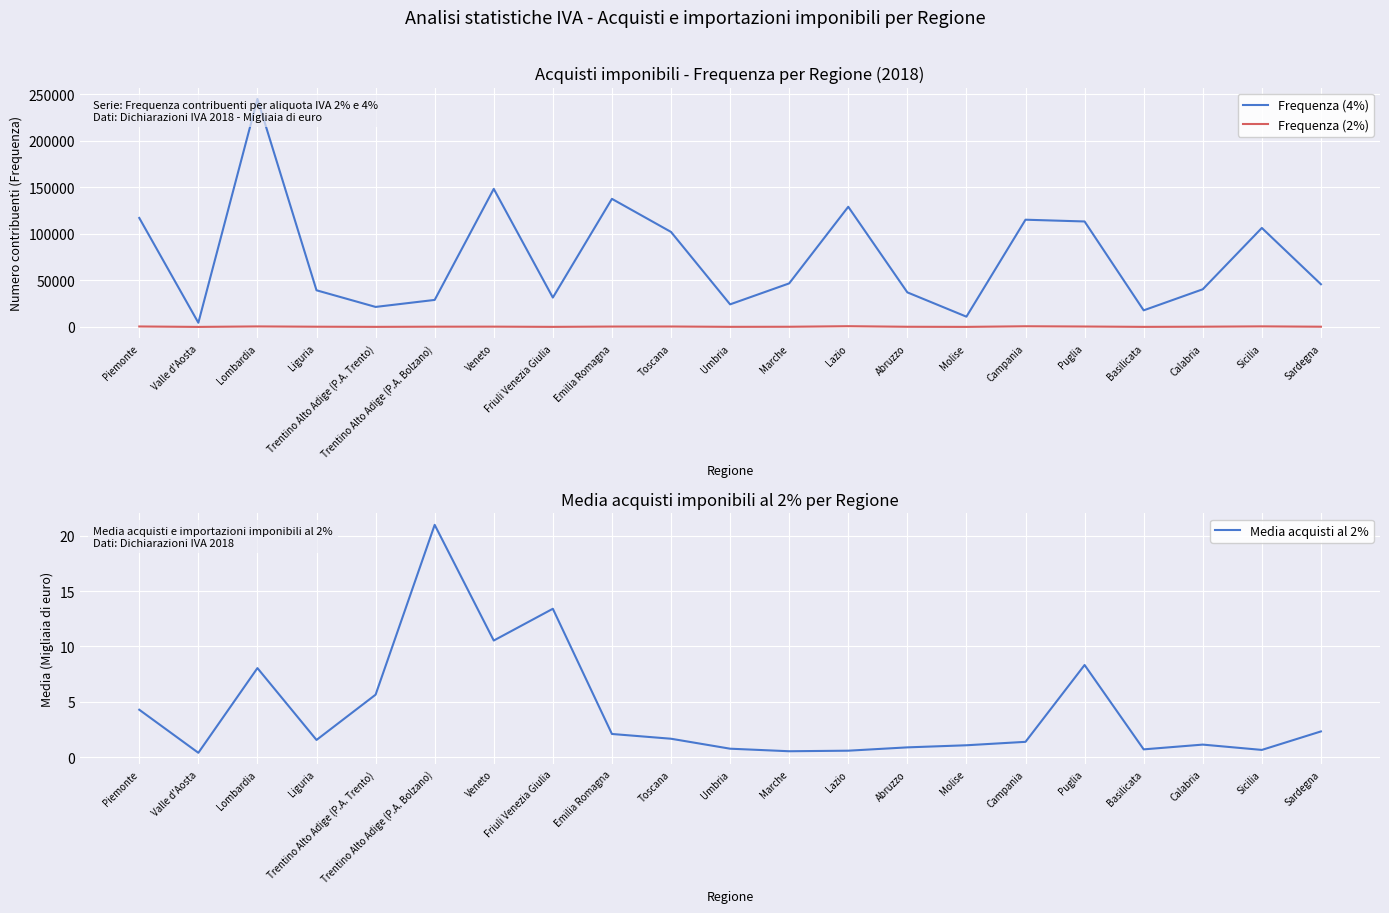

True or false: Frequenza (2%) and Frequenza (4%) cross at least once.

False